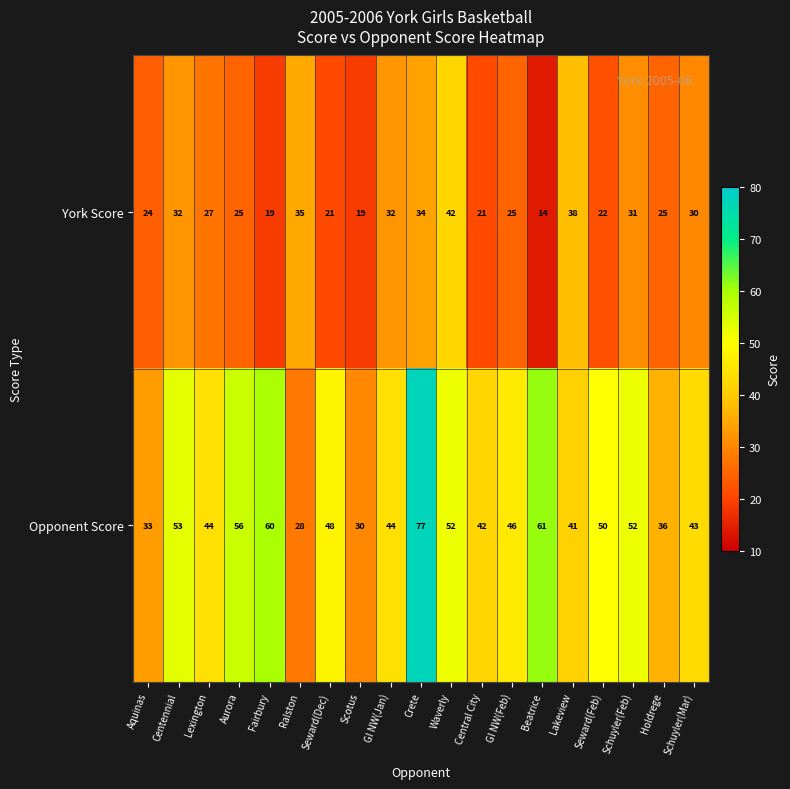

Which series has the largest range (max minus min)?

Opponent Score